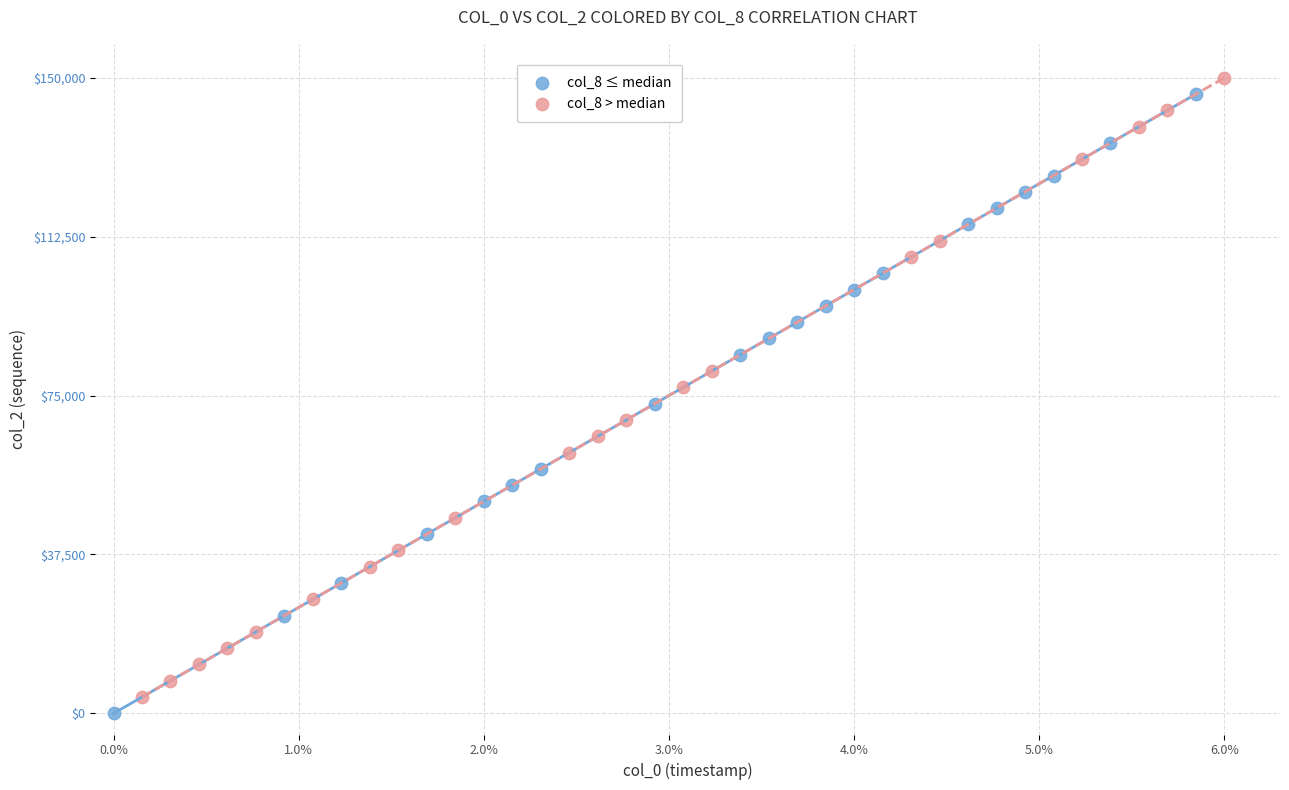

Which series contains the highest Y value?

col_8 > median